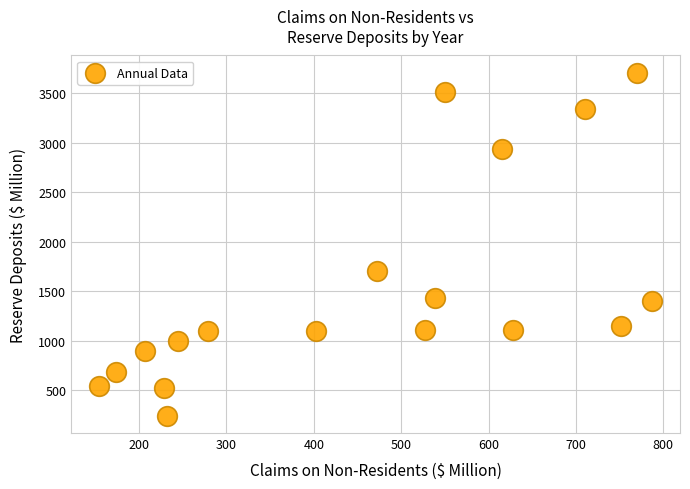

What is the range of X values (max minus min)?

633.2